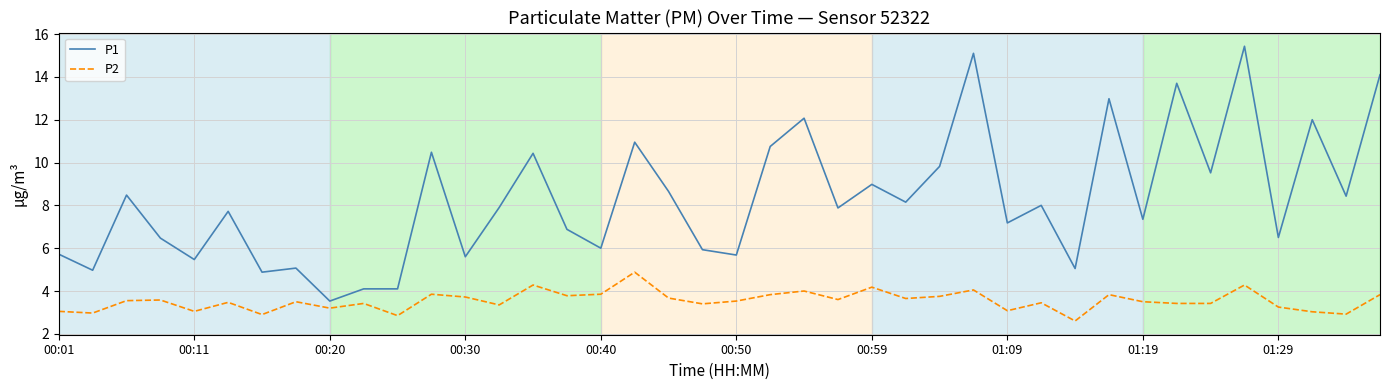

Which series has the largest total across all categories?

P1